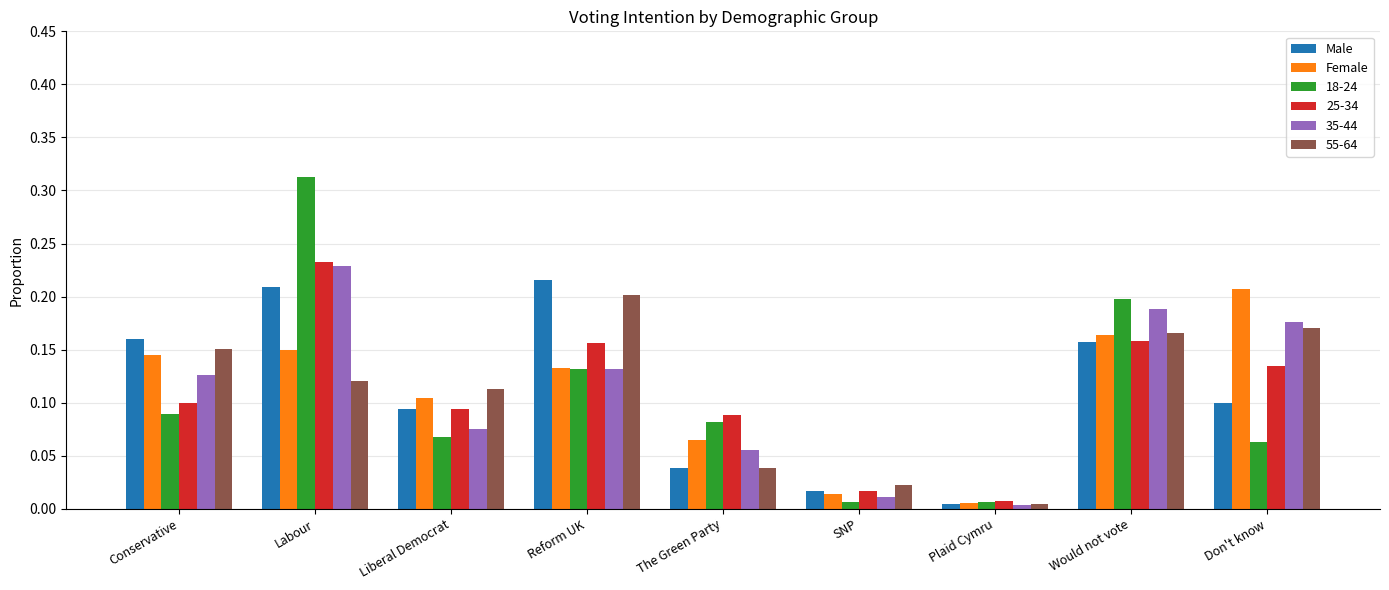

At which category is the sum across all series the highest?

Labour